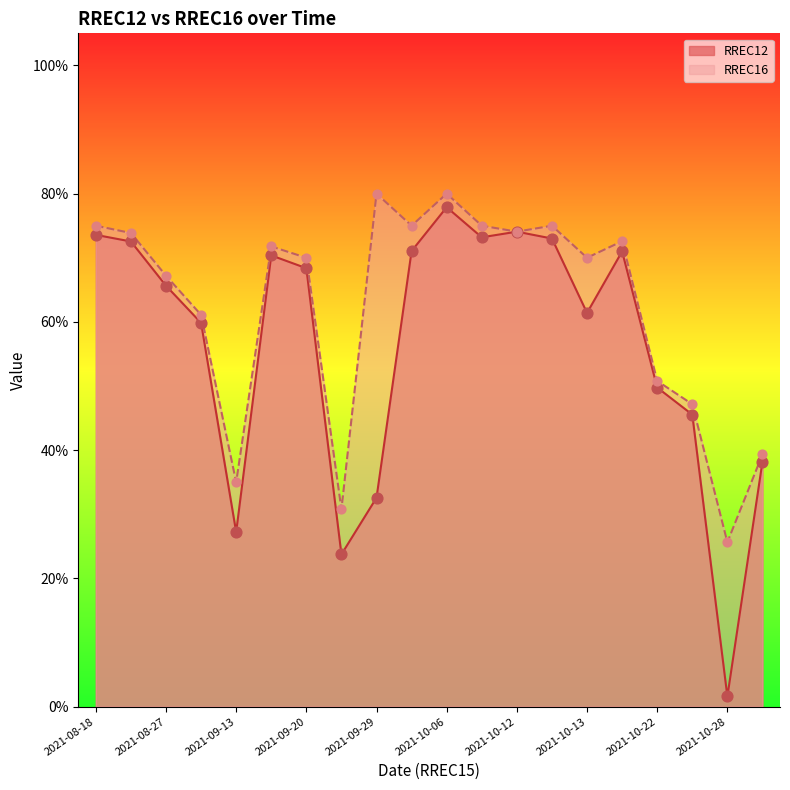

Which series has the widest spread of Y values?

RREC12